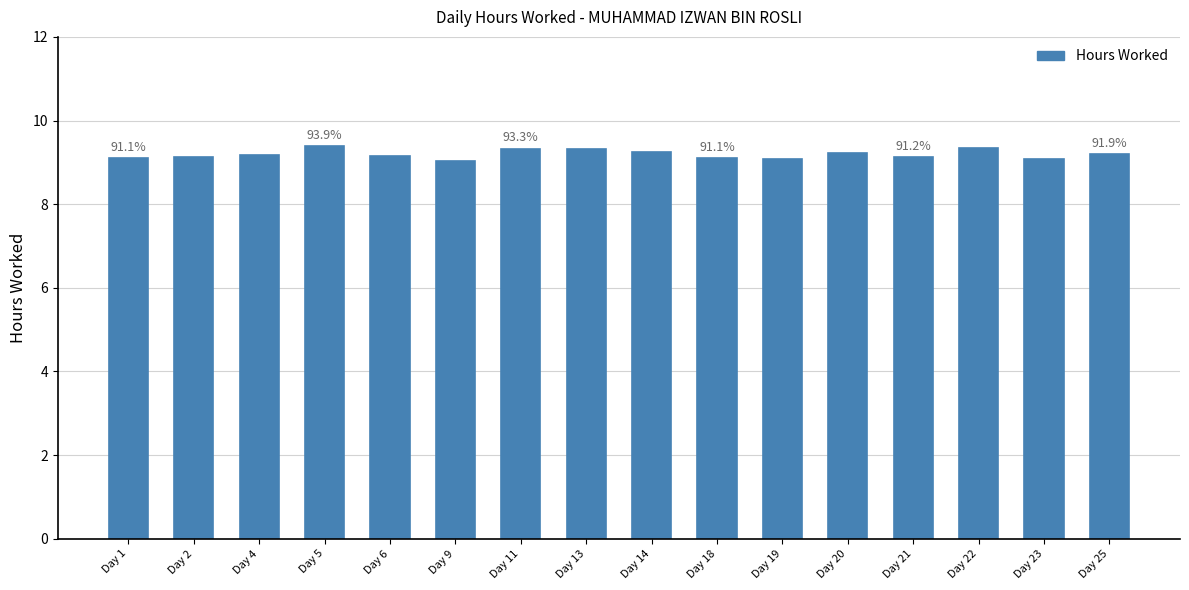

What is the value of the 1st bar from the left?

9.1